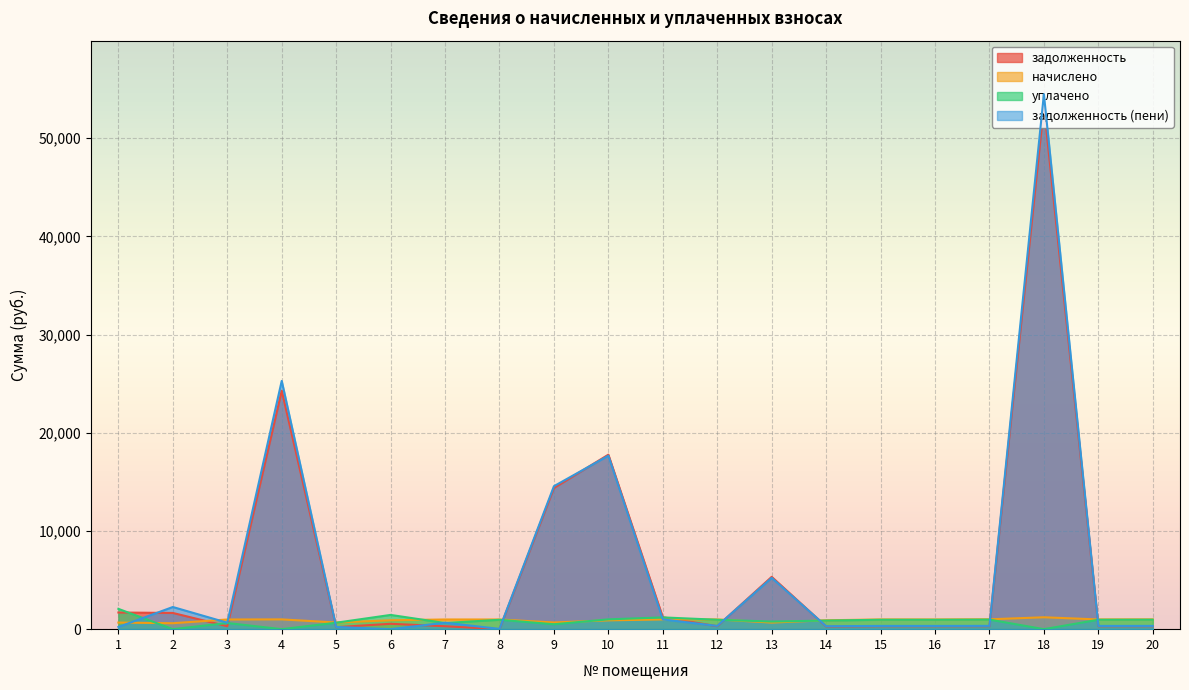

How many times do уплачено and задолженность (пени) cross each other?

10